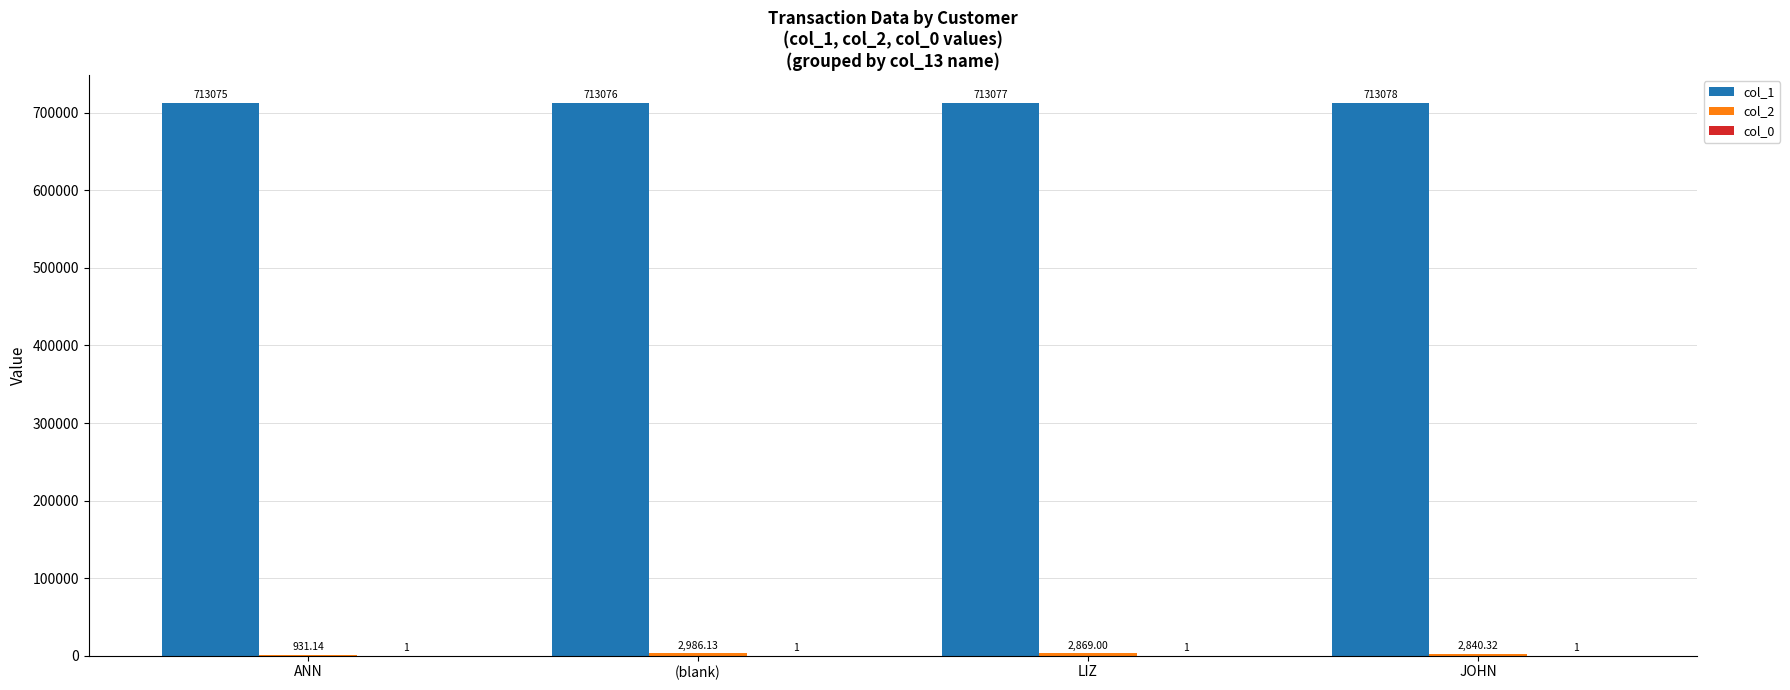

At which category is the sum across all series the highest?

(blank)